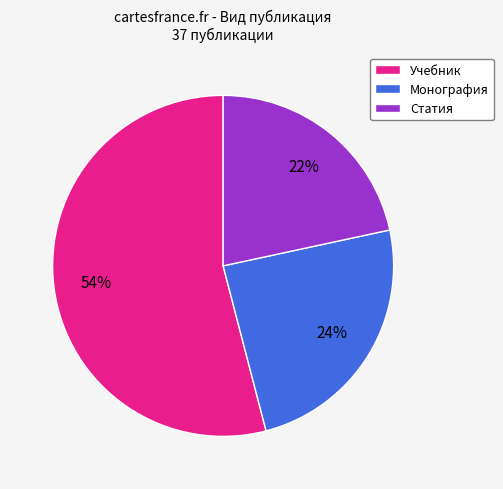

To the nearest percent, what is the difference between the Монография and Учебник slice percentages?

30%